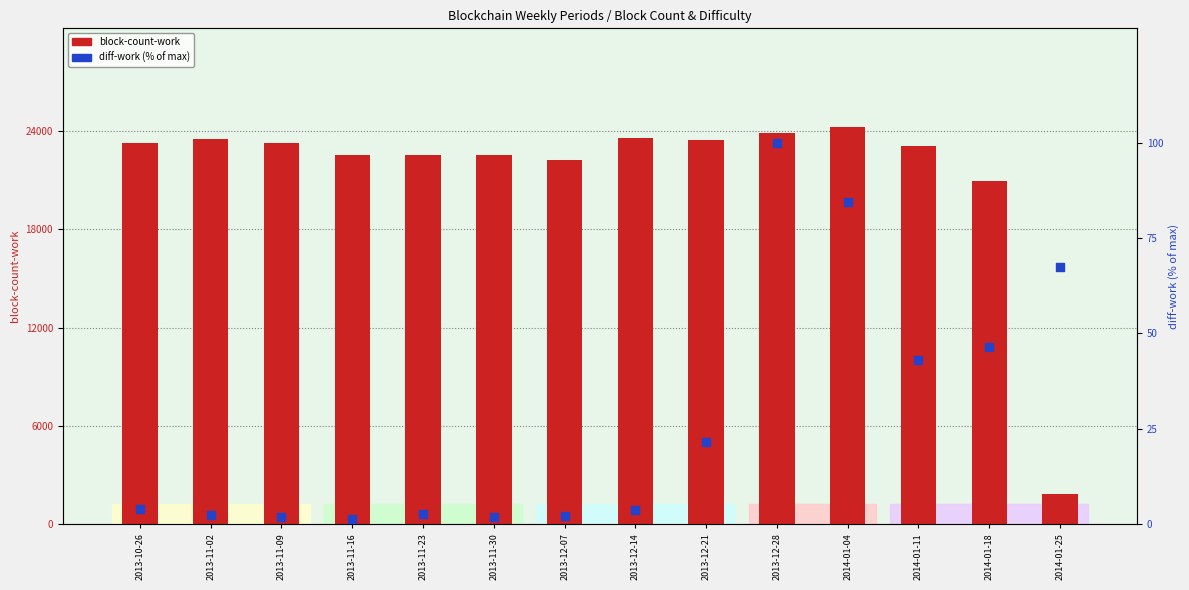

Which series contains the lowest Y value?

diff-work (percentile)